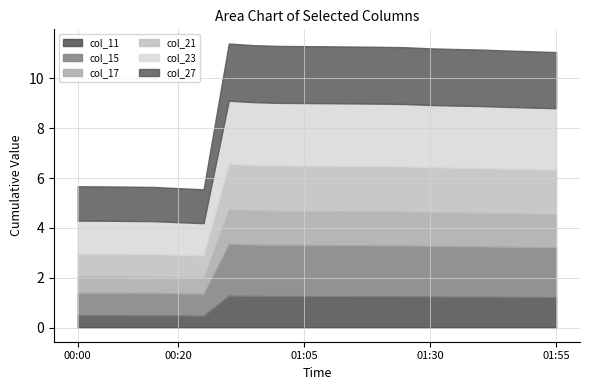

What is the highest value of the col_11 series?

1.3